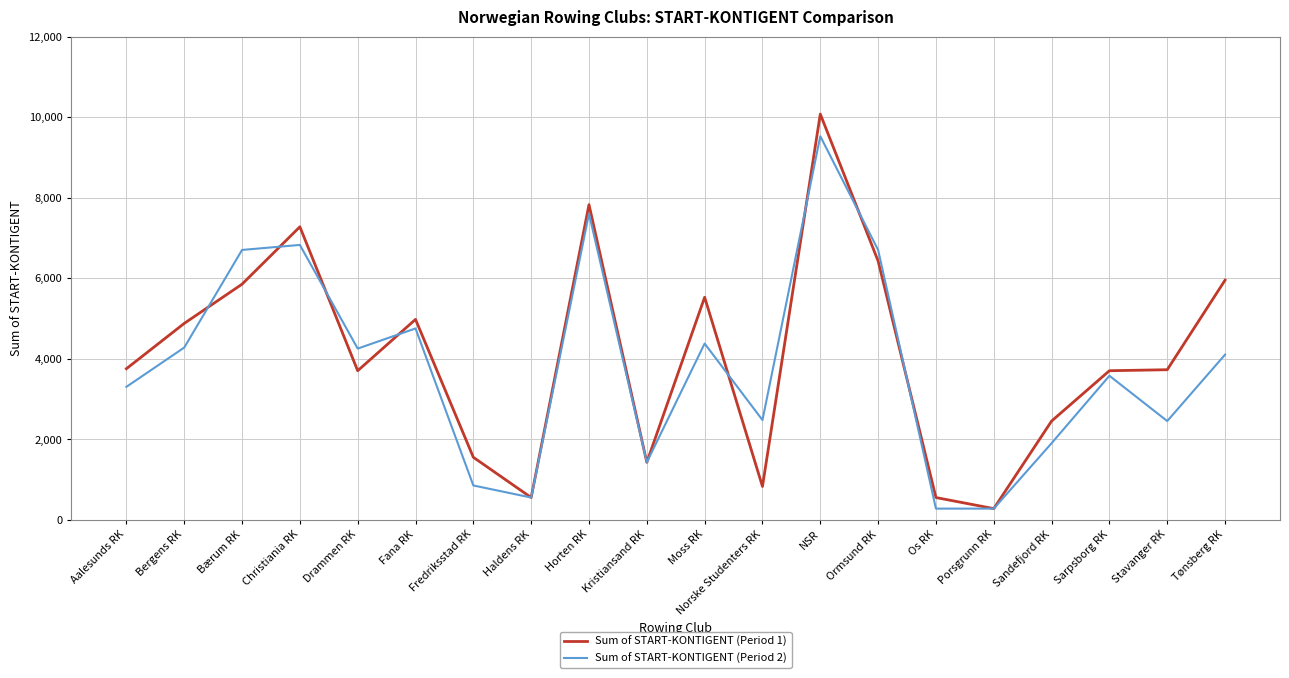

Which series changed the most between Aalesunds RK and Bergens RK?

Sum of START-KONTIGENT (Period 1)